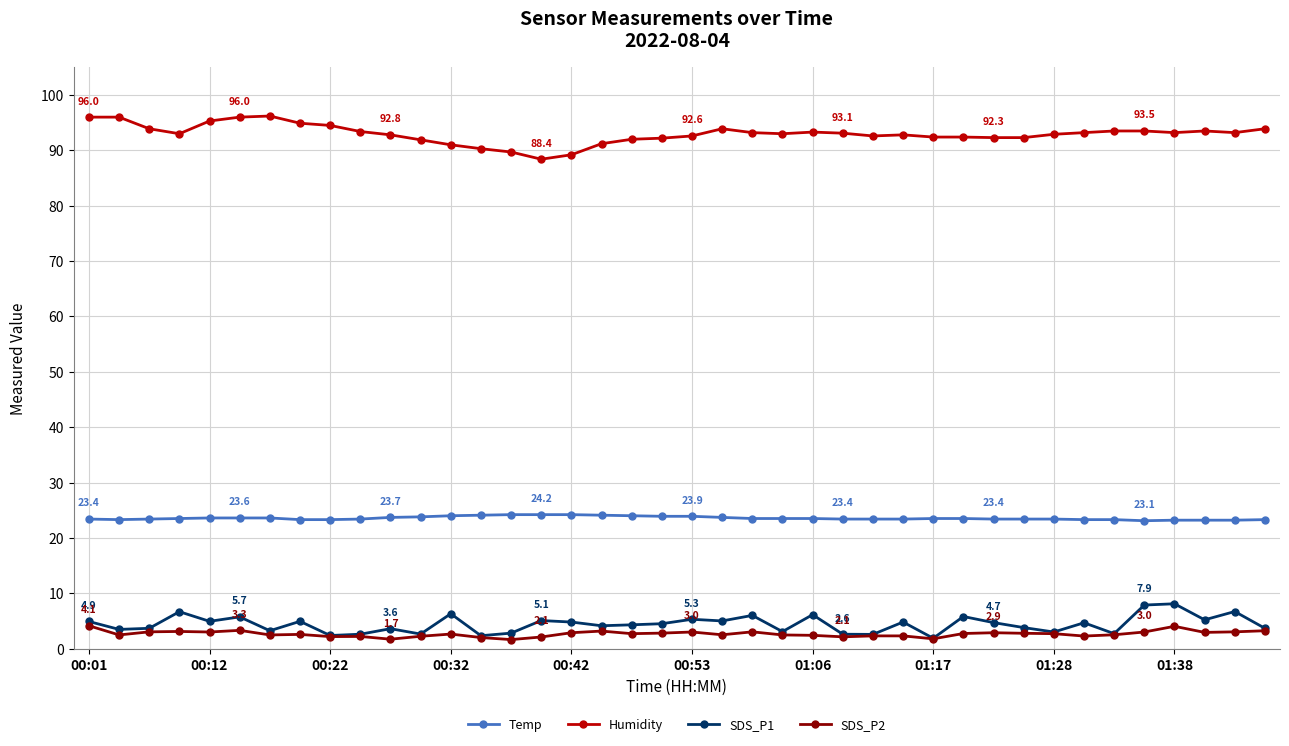

Which series has the largest total across all categories?

Humidity